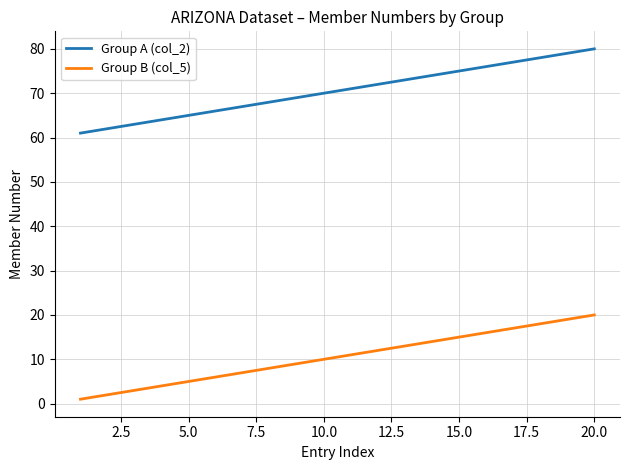

List the series in order of their peak value, lowest first.

Group B (col_5), Group A (col_2)